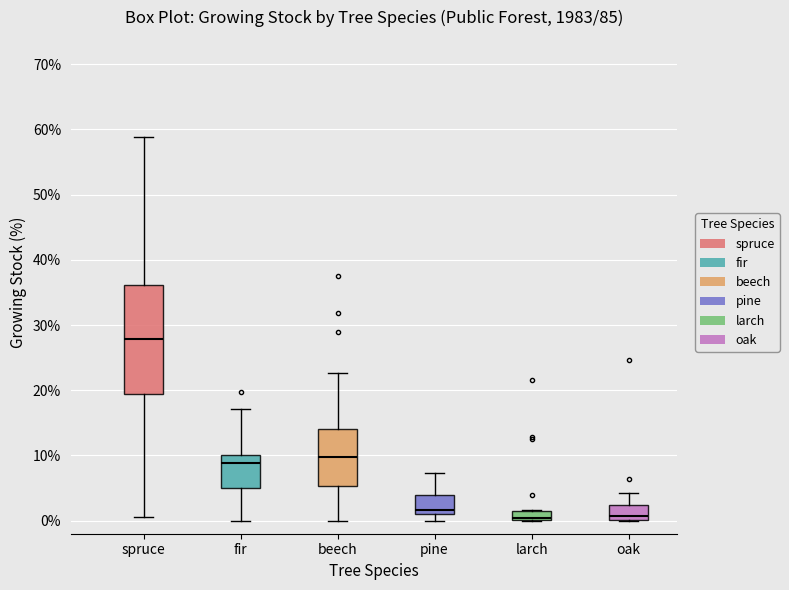

Where does the upper whisker of the box for oak end on the y-axis? The values are not printed on the chart, so give them approximately, as read against the axis.

4